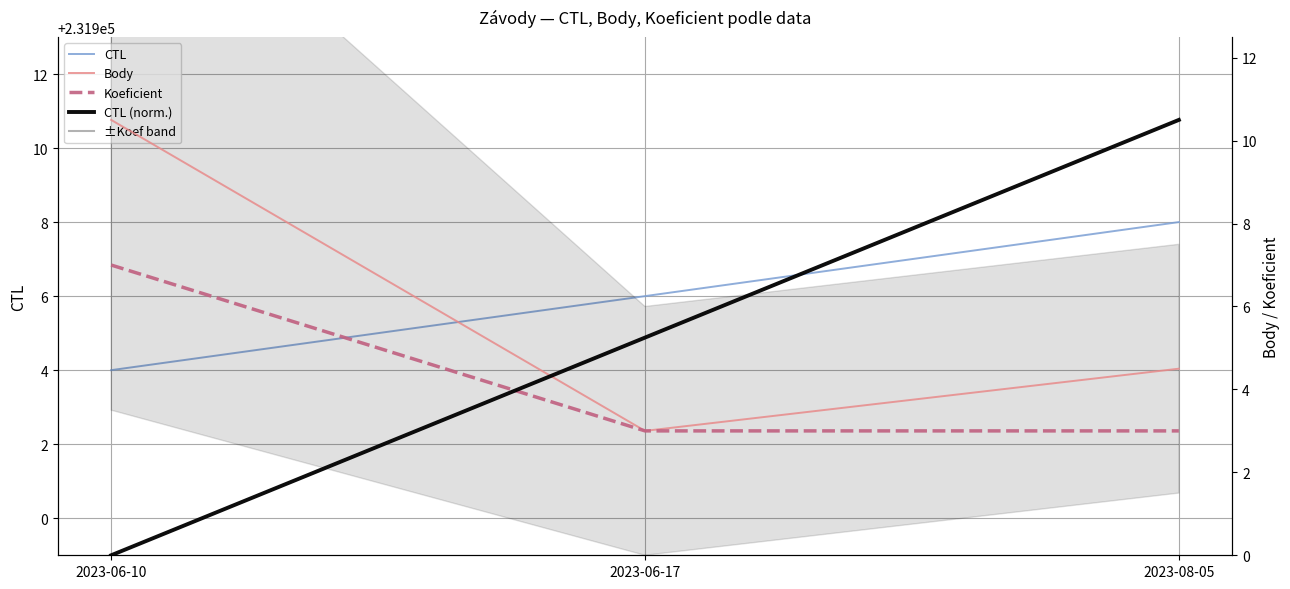

At which category is the sum across all series the highest?

2023-08-05